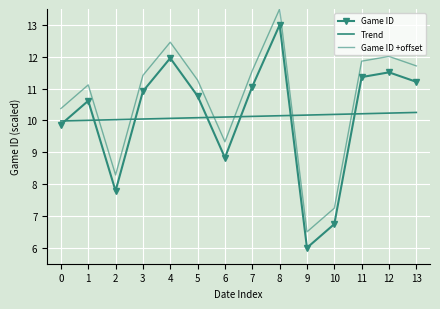

What is the sum of the Game ID +offset values at 10 and 12?

19.3